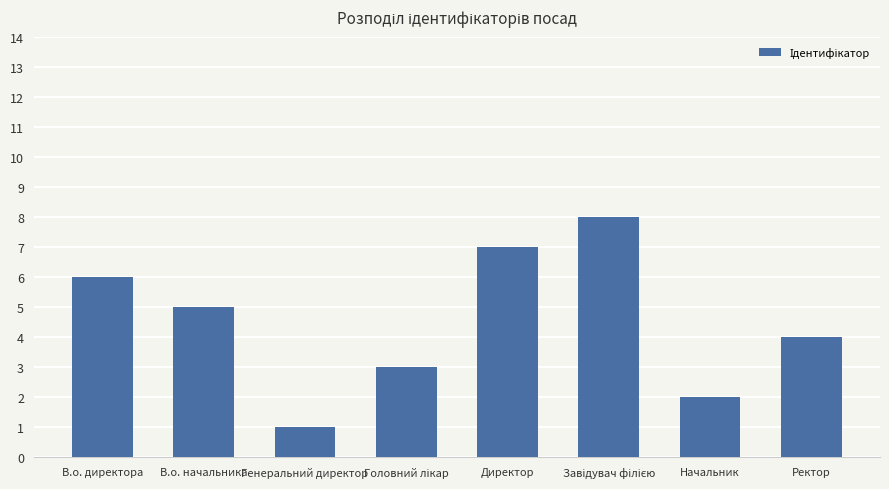

What is the label of the 5th bar from the left?

Директор